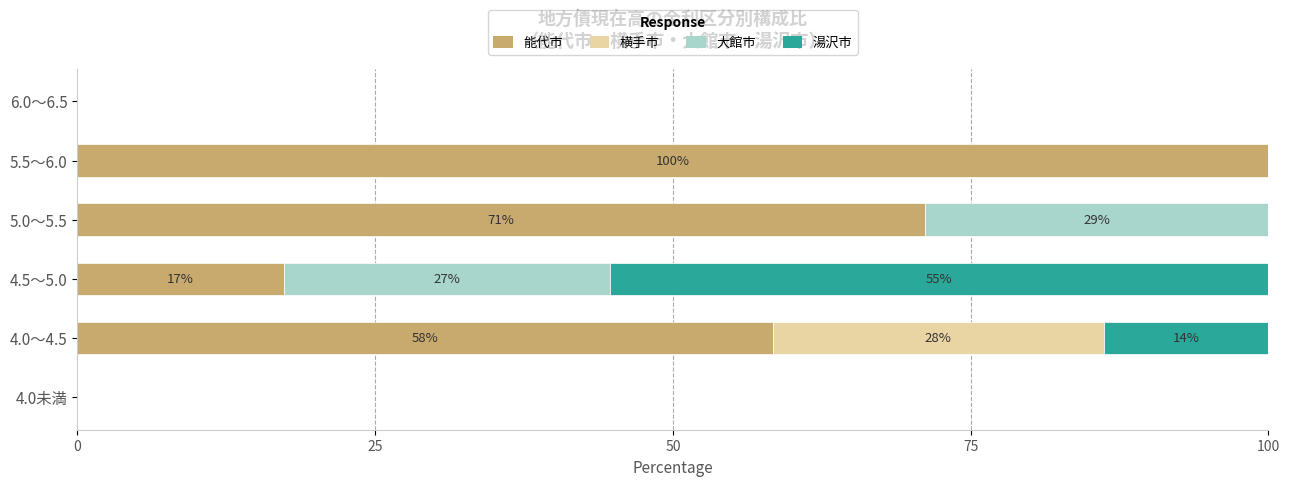

What is the total value across all series at 5.5～6.0?

100.0